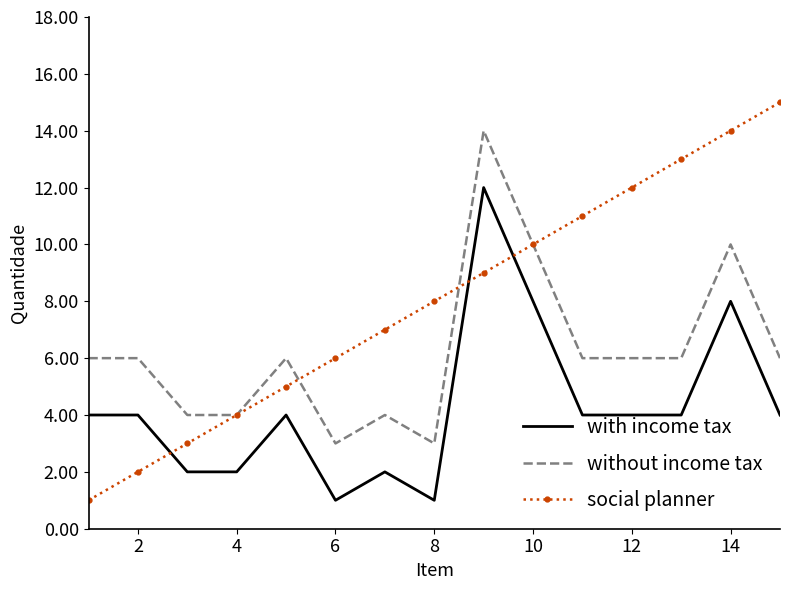

What is the highest value of the with income tax series?

12